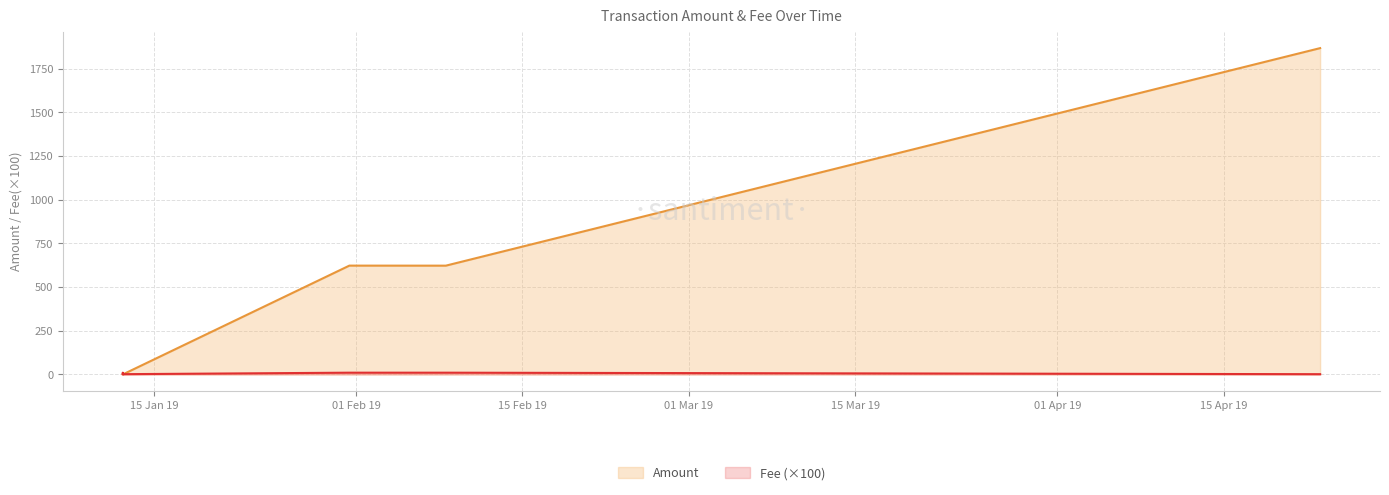

How many times do Fee and Amount cross each other?

1